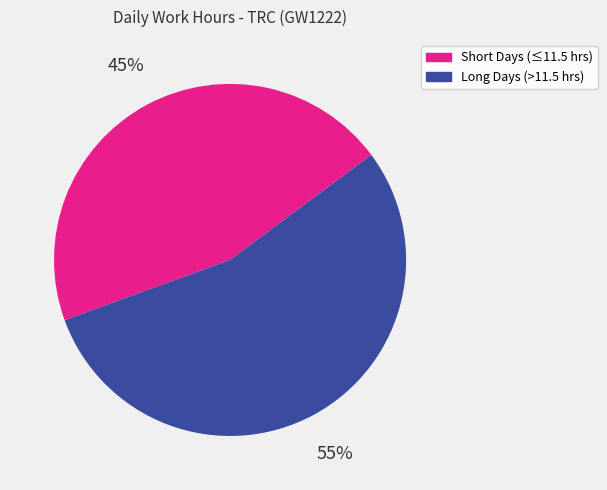

To the nearest percent, what is the average slice percentage?

50%